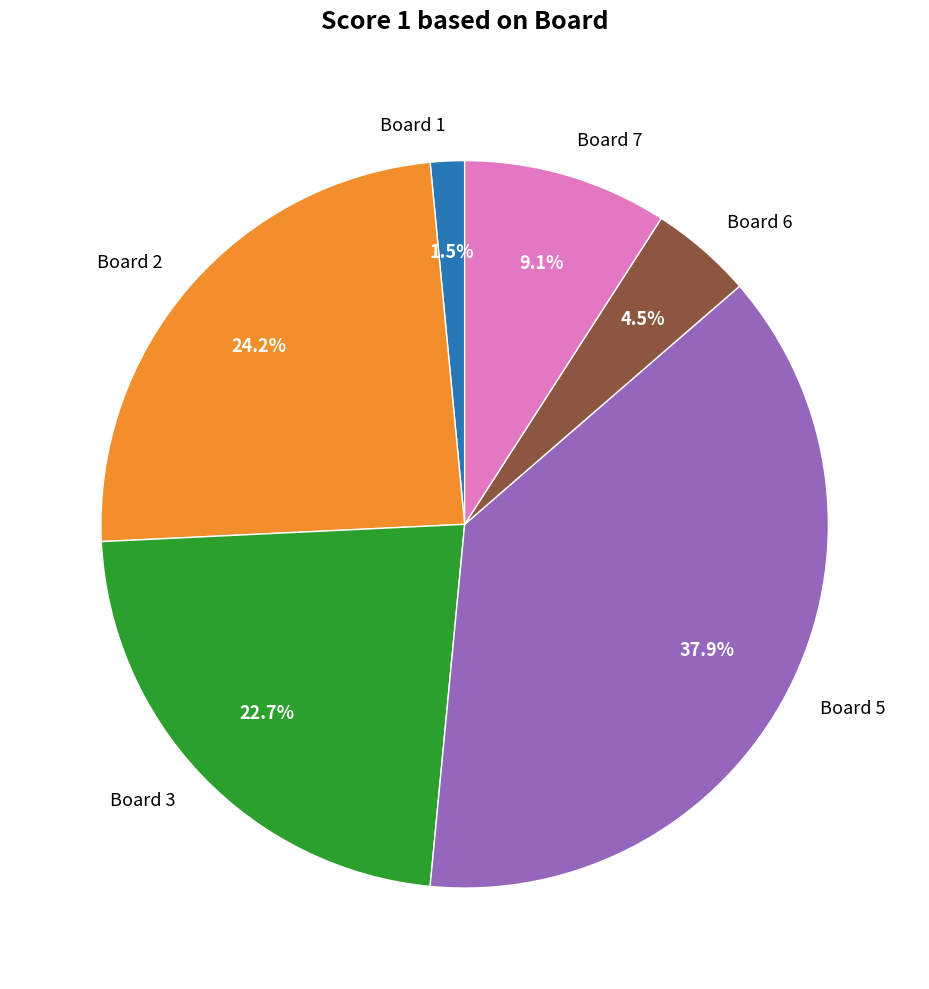

Rank the categories by value from lowest to highest.

Board 1, Board 6, Board 7, Board 3, Board 2, Board 5